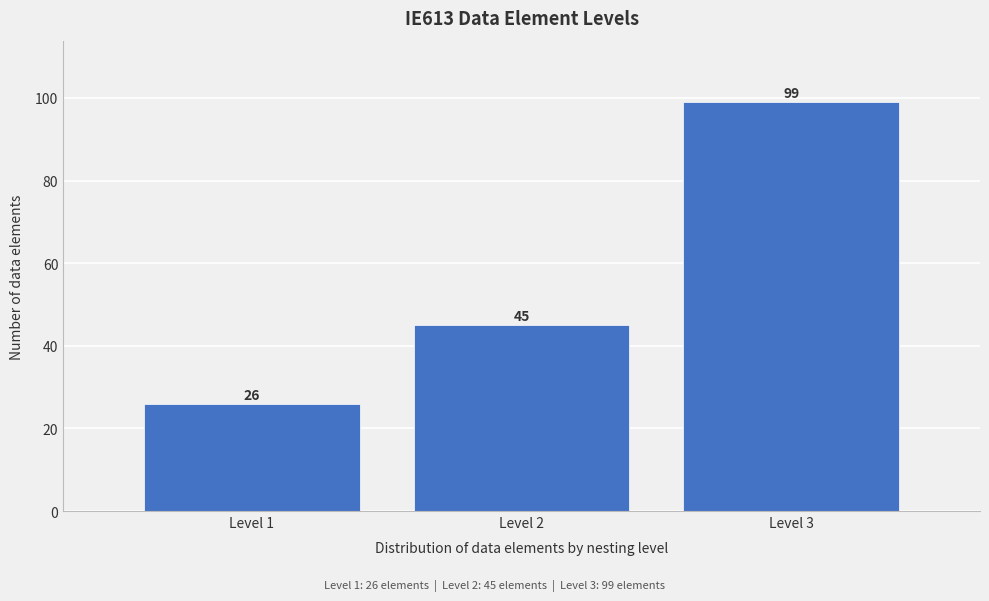

Reading right to left, list all the values displayed in this chart.

99	45	26